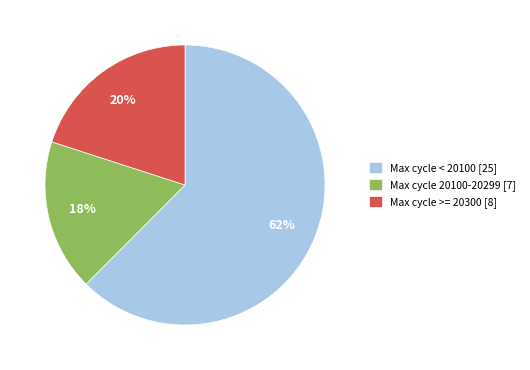

To the nearest percent, what percentage of the pie is Max cycle < 20100 [25]?

62%